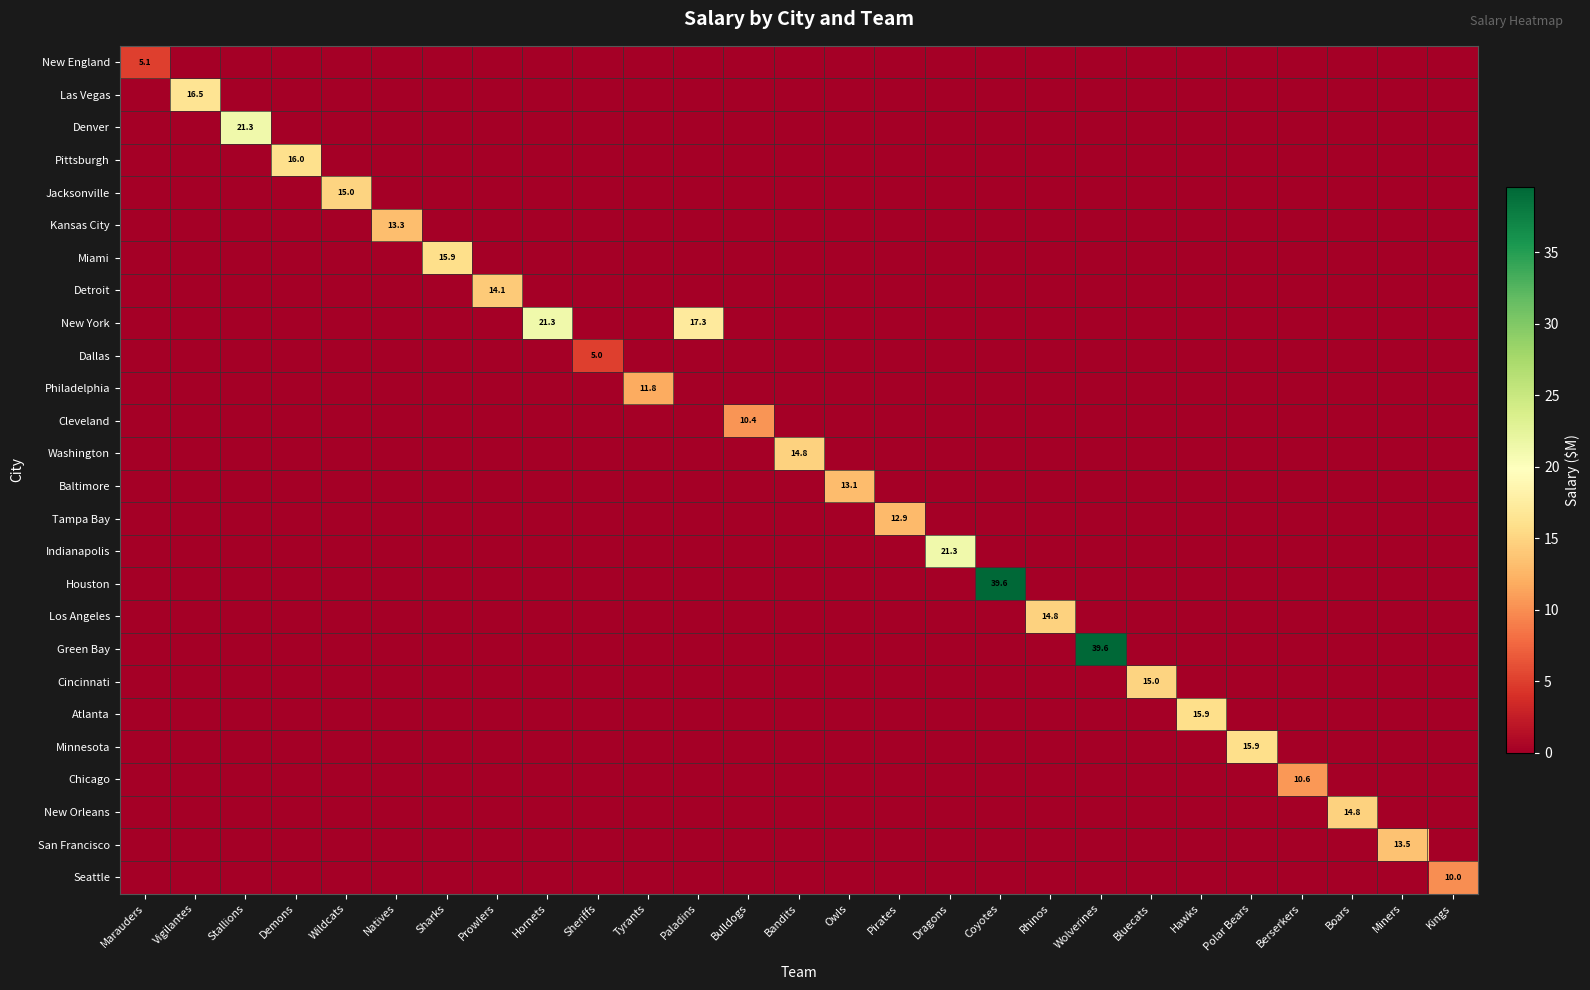

At which label is Atlanta closest to 7?

Marauders